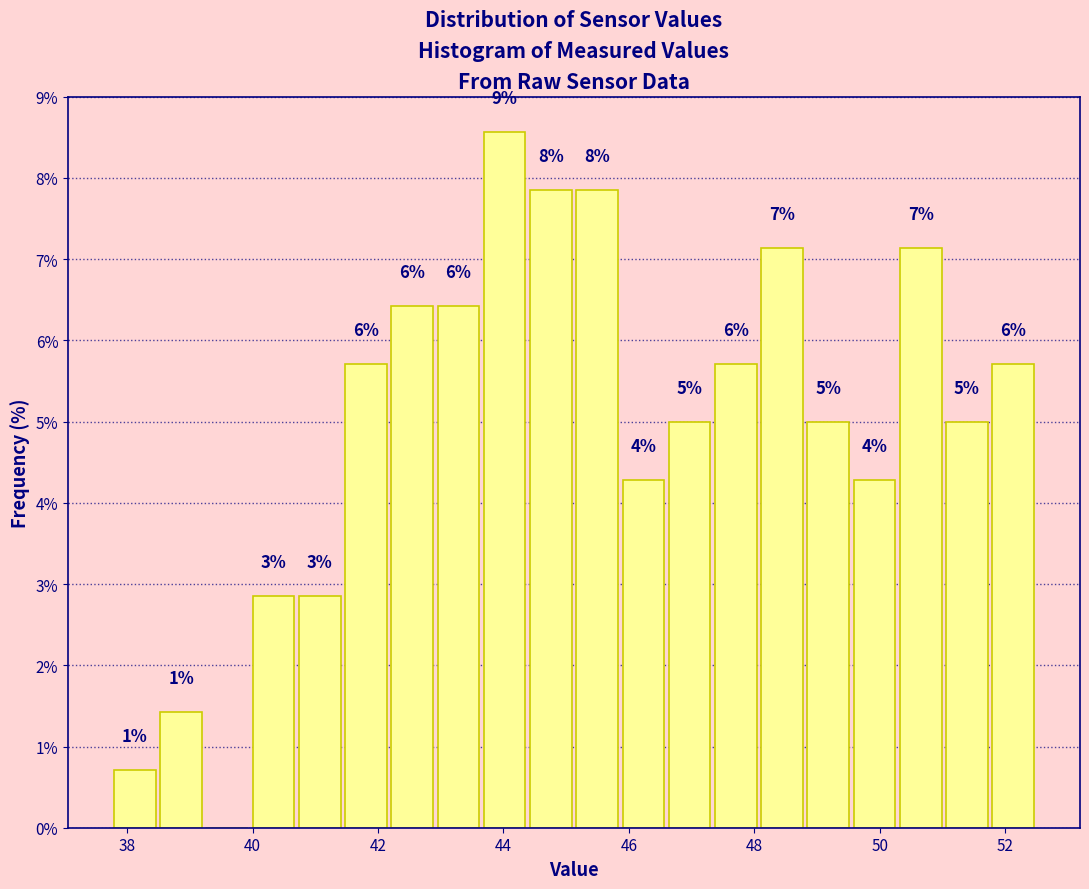

Read against the x-axis, roughly where is the centre of the tallest bar?

44.0